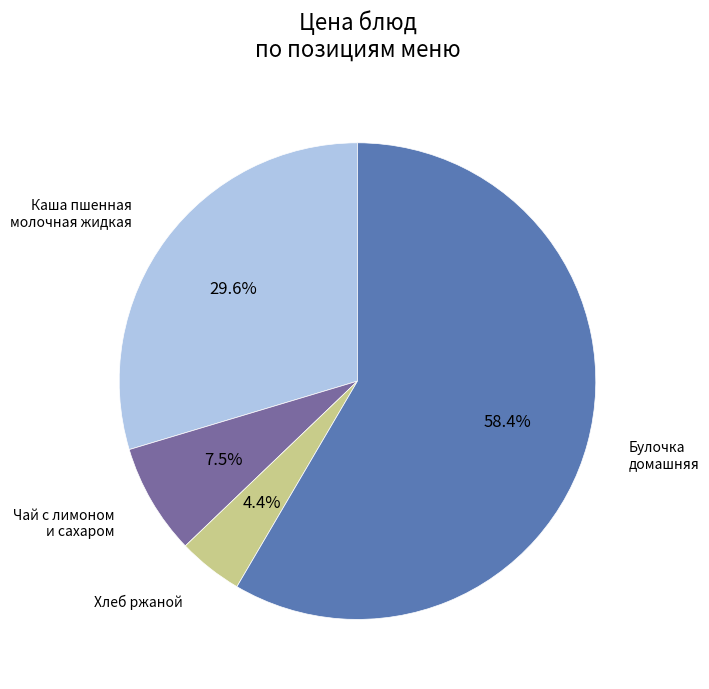

Does any single category account for the majority?

Yes